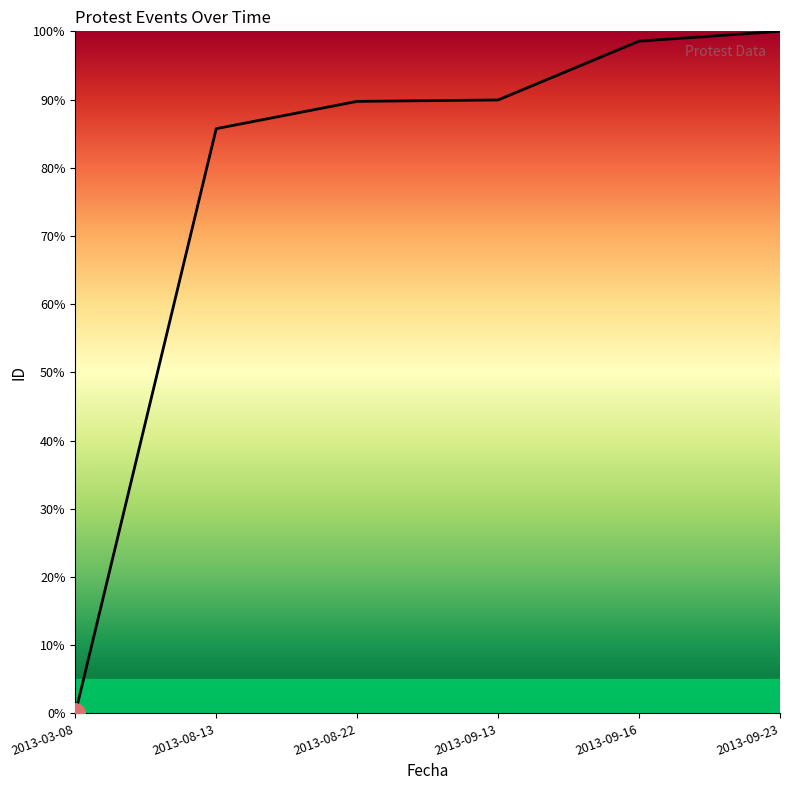

Which category has the lowest value across all series?

2013-03-08